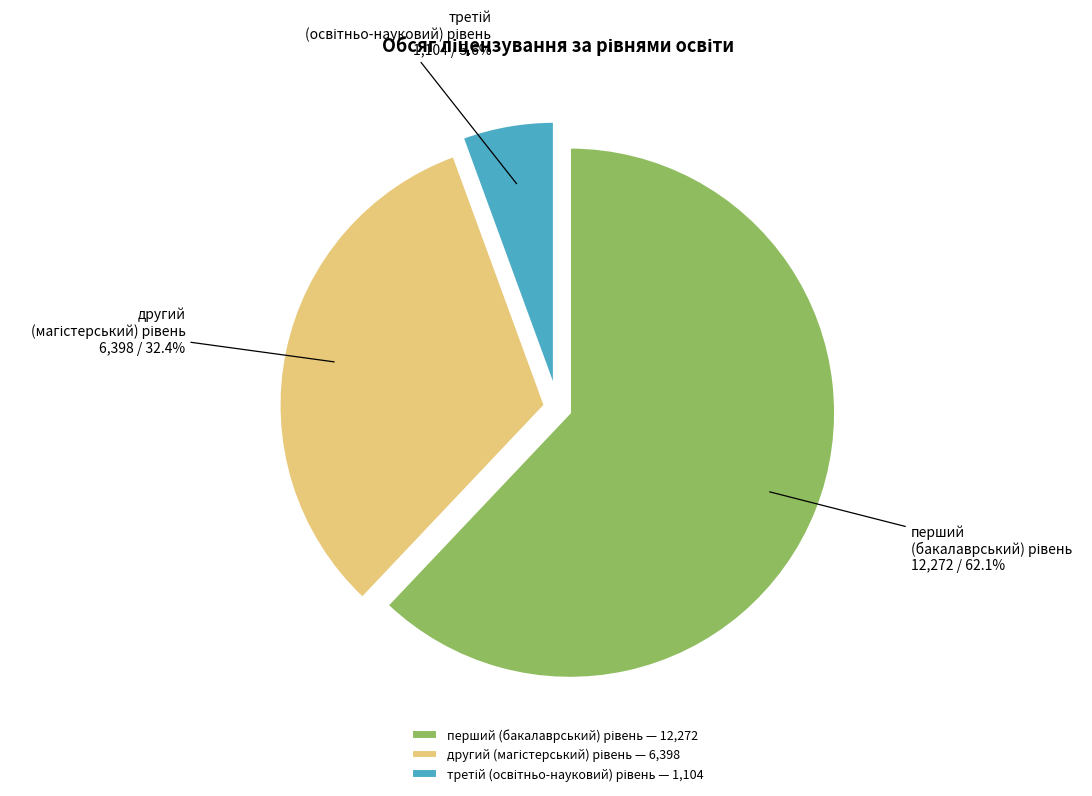

To the nearest percent, what is the difference between the largest and smallest slice percentages?

56%